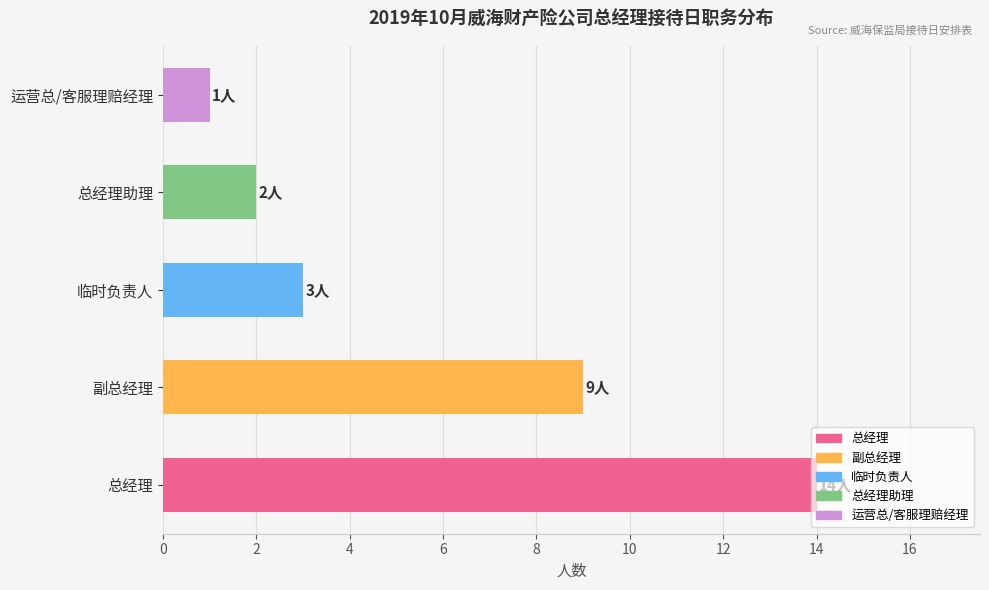

List the labels in order of value, largest first.

总经理, 副总经理, 临时负责人, 总经理助理, 运营总/客服理赔经理